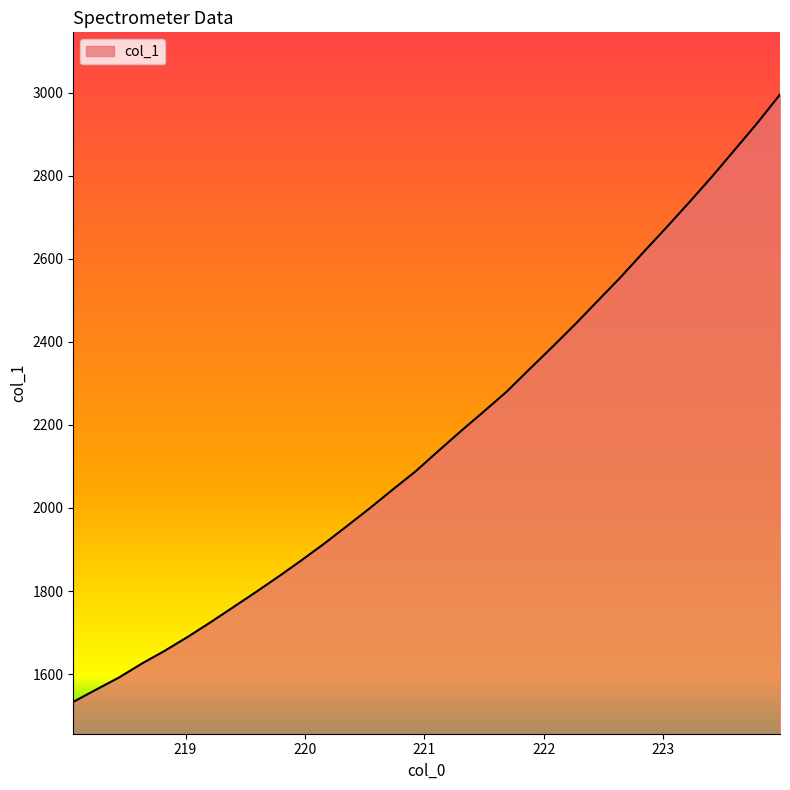

What is the smallest value displayed?

1533.0